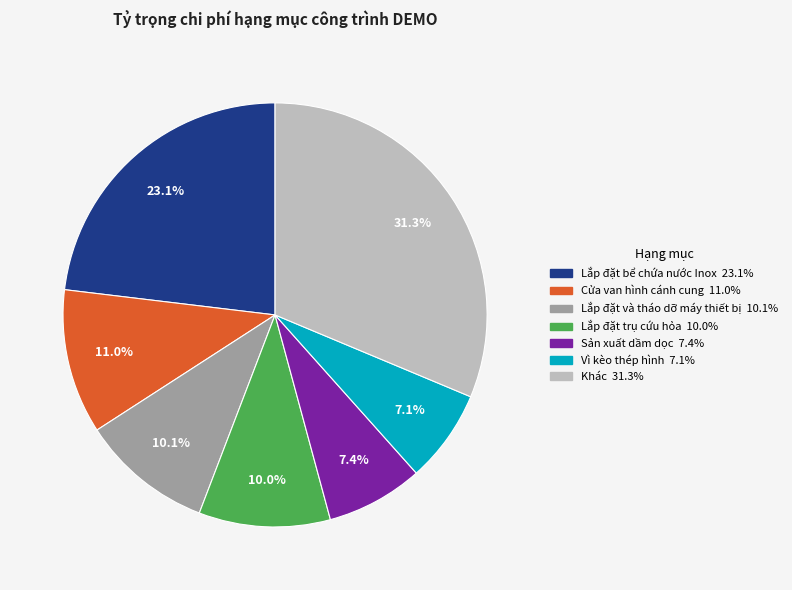

How many segments does this pie chart have?

7